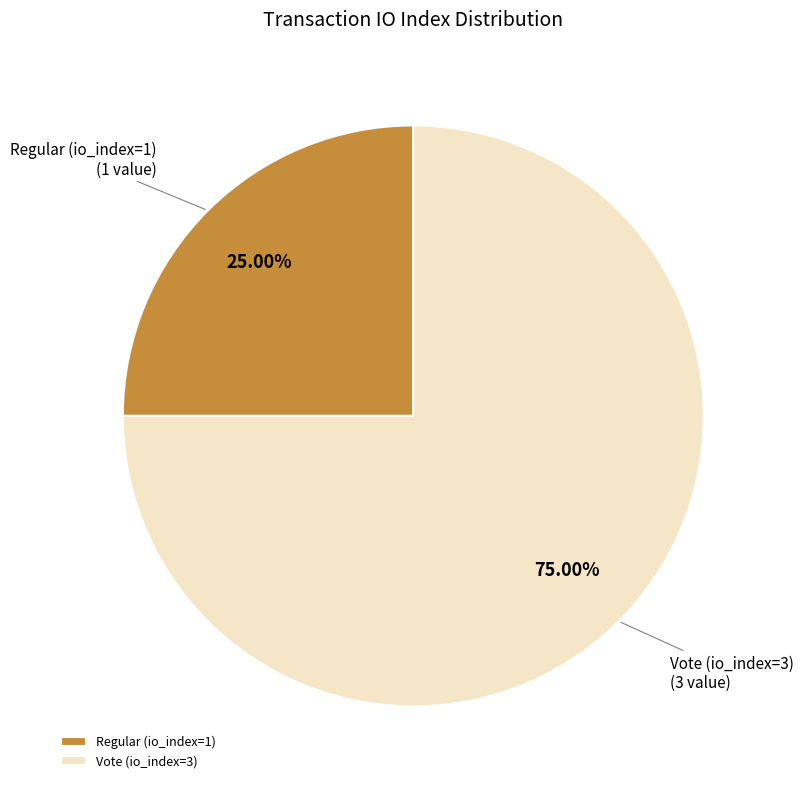

To the nearest percent, what is the difference between the Vote (io_index=3) and Regular (io_index=1) slice percentages?

50%